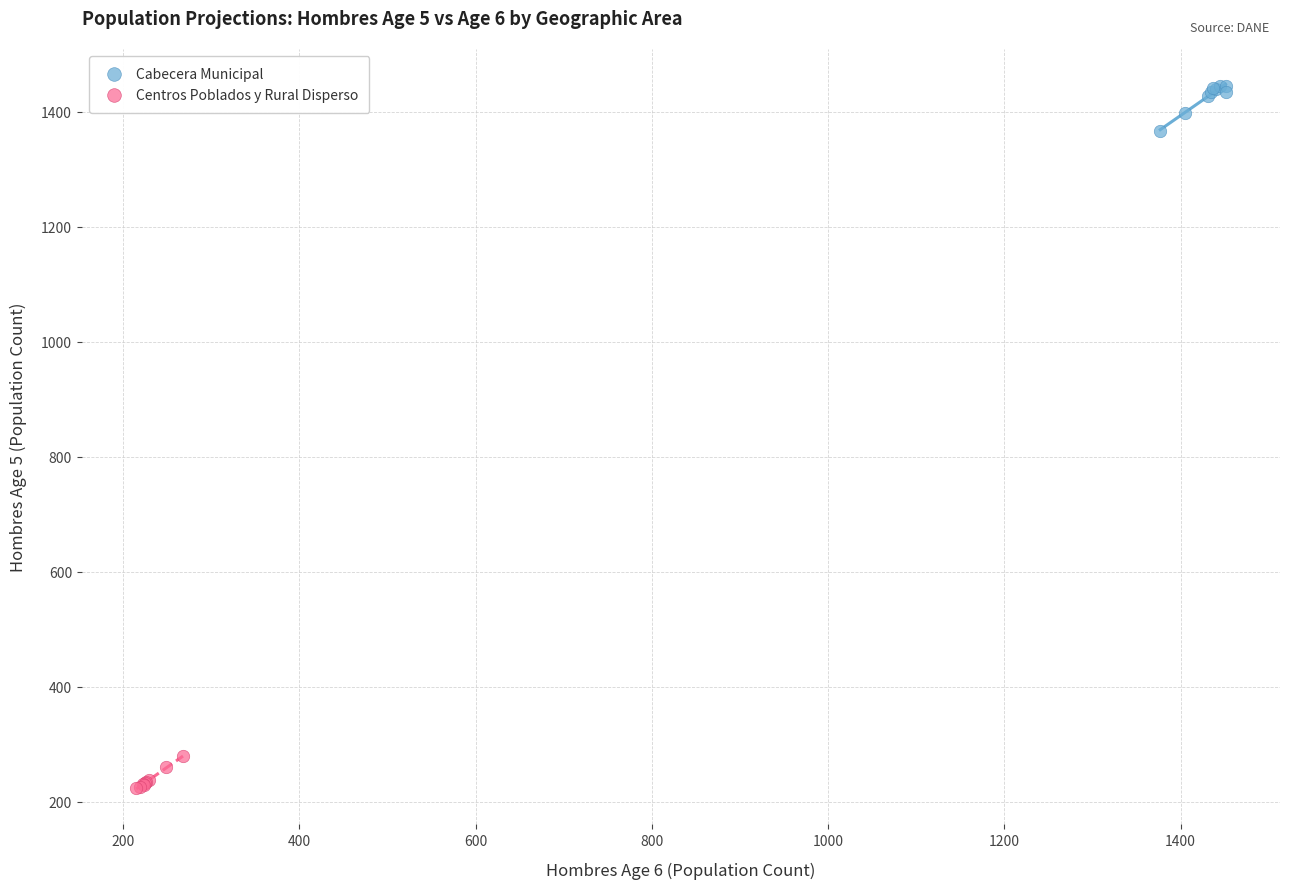

Which series reaches the maximum Y coordinate?

Cabecera Municipal